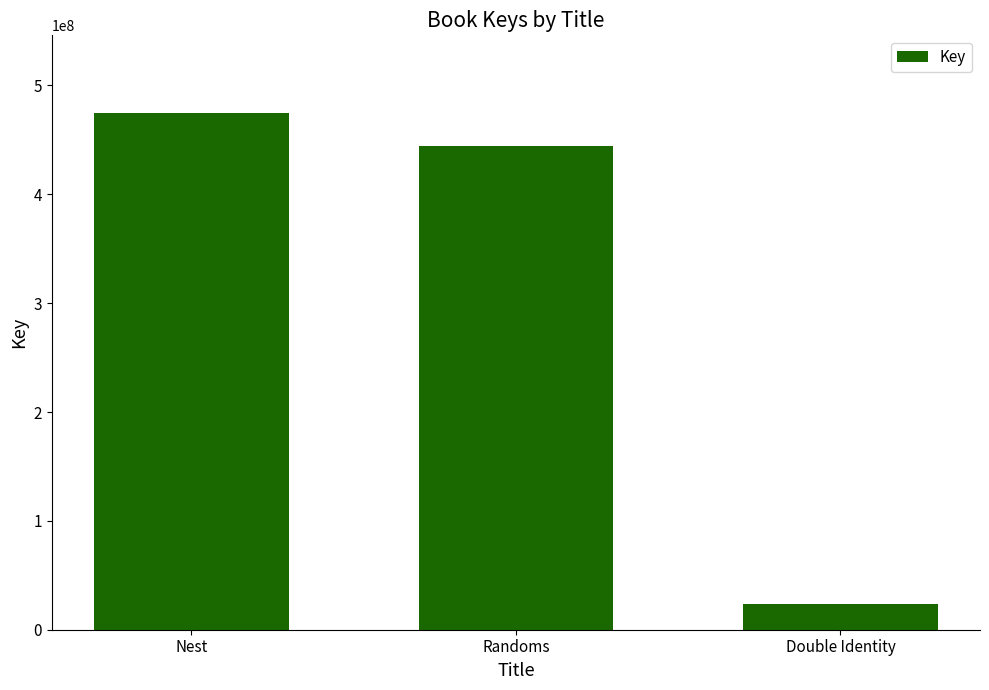

Which label corresponds to the smallest value in the chart?

Double Identity